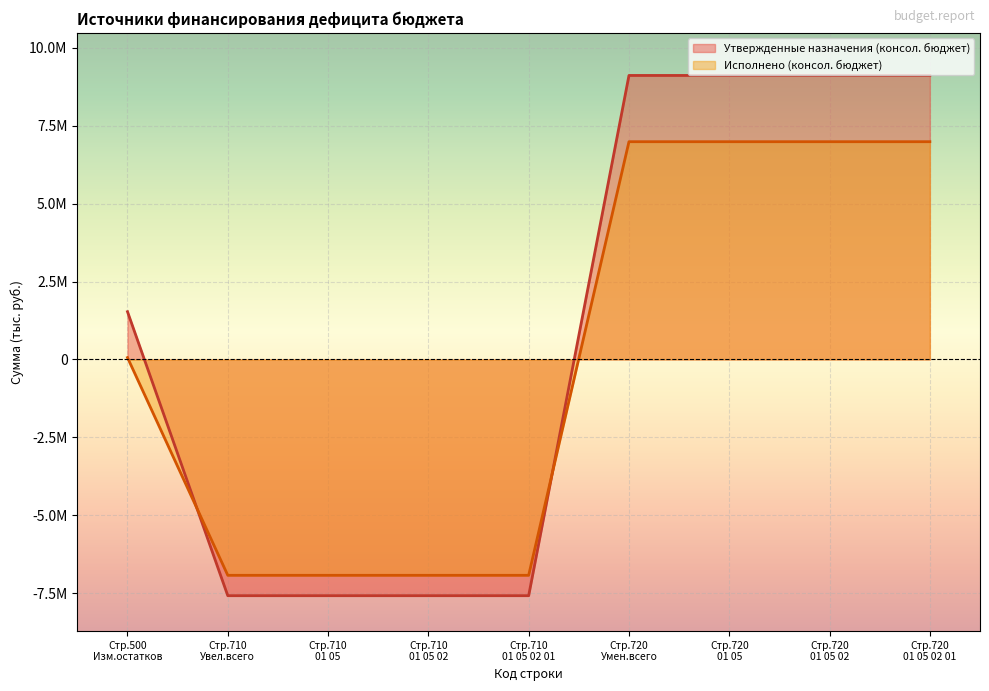

What are all the series names shown in the legend?

Утвержденные назначения (консол. бюджет), Исполнено (консол. бюджет)